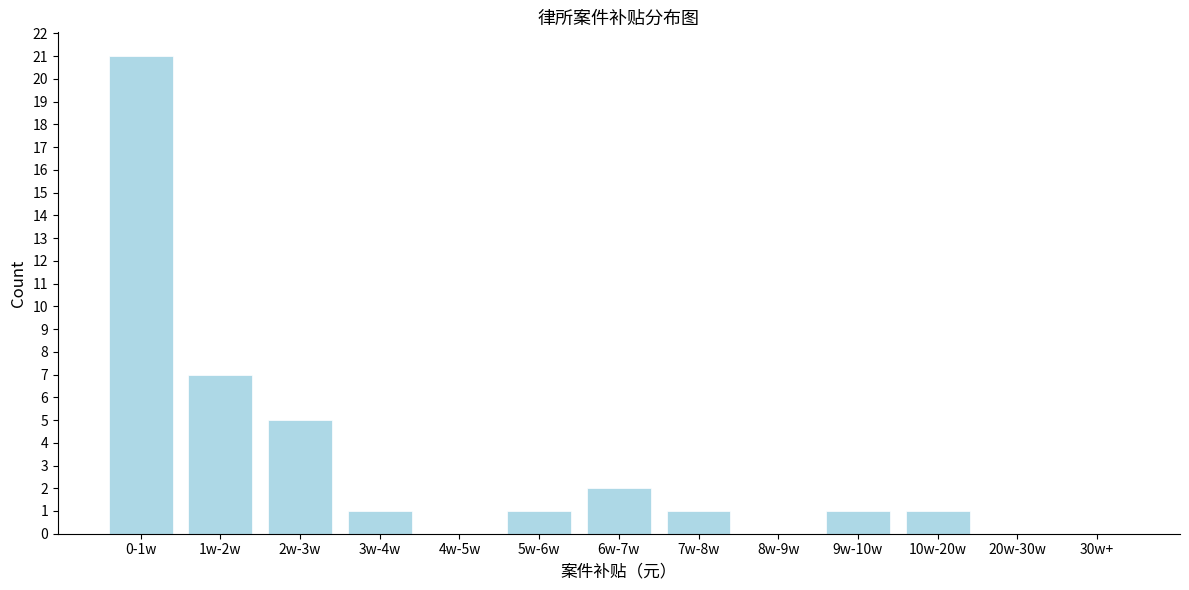

Reading left to right, transcribe all the data shown in this chart.

0-1w=21	1w-2w=7	2w-3w=5	3w-4w=1	4w-5w=0	5w-6w=1	6w-7w=2	7w-8w=1	8w-9w=0	9w-10w=1	10w-20w=1	20w-30w=0	30w+=0